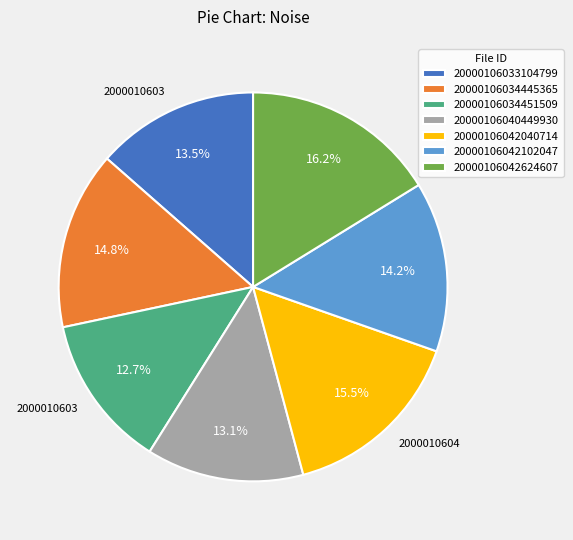

To the nearest percent, what is the difference between the 20000106042624607 and 20000106042040714 slice percentages?

1%